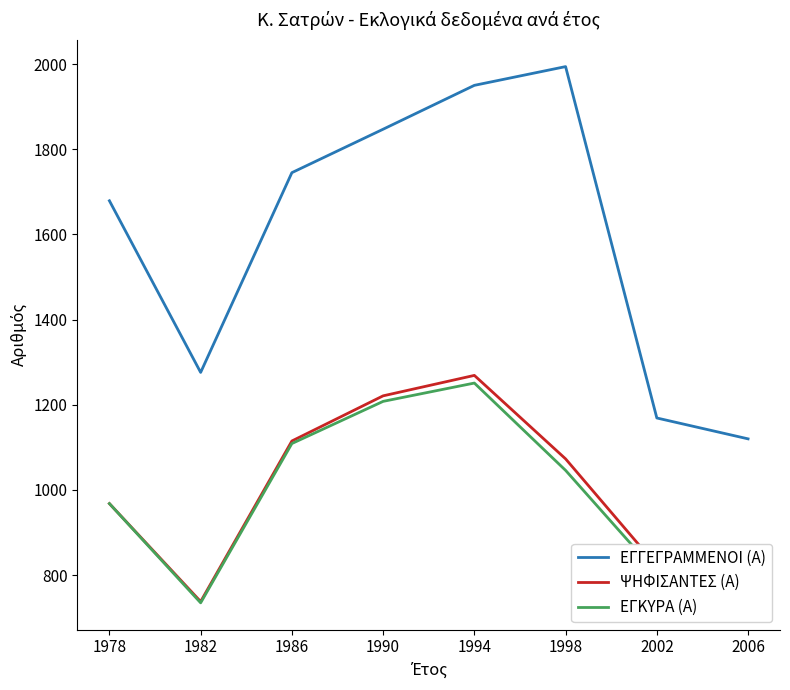

Which series has the largest range (max minus min)?

ΕΓΓΕΓΡΑΜΜΕΝΟΙ (Α)